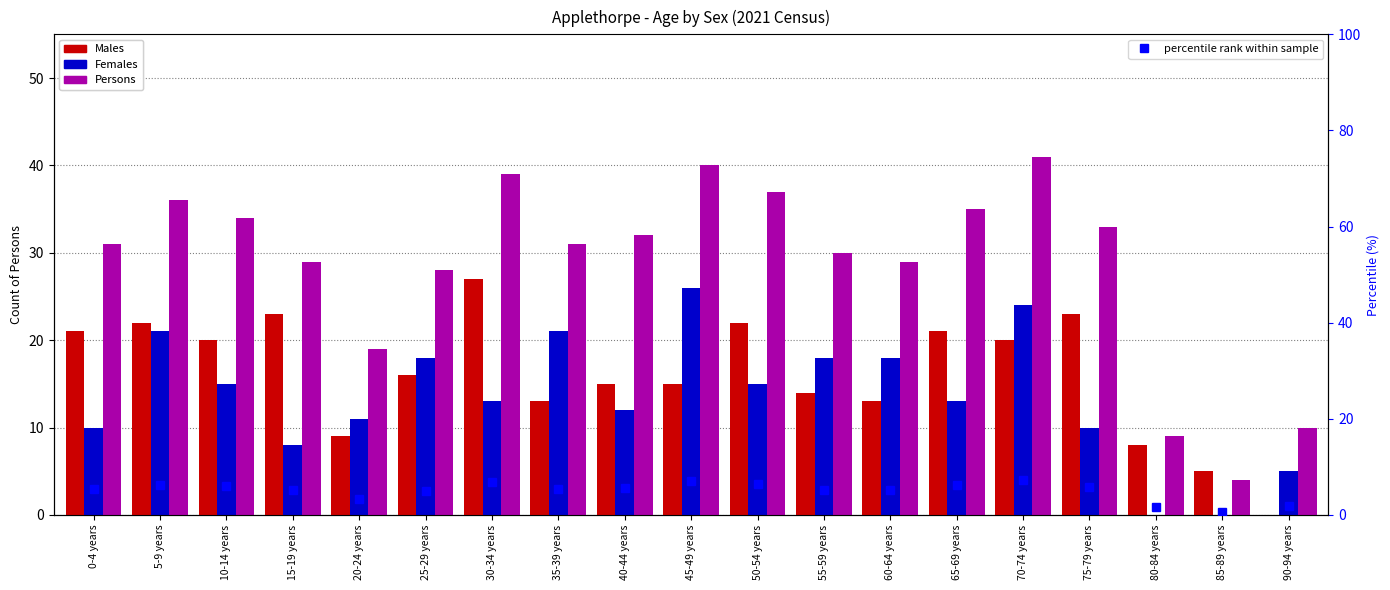

What is the average value of the Persons series?

28.8